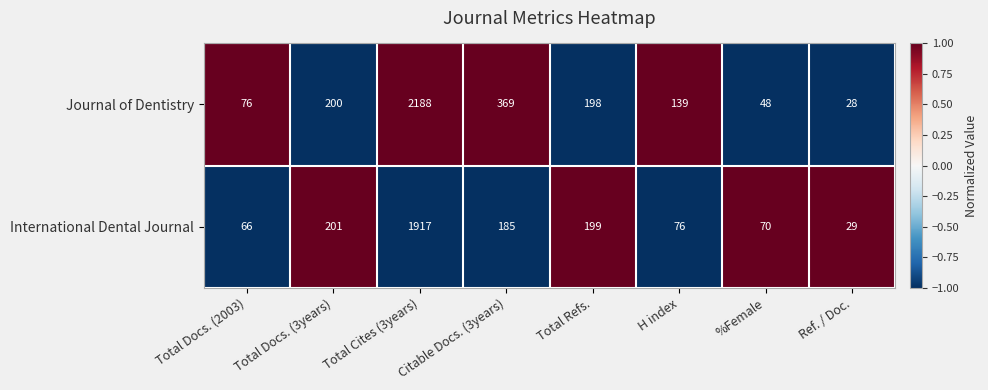

True or false: Journal of Dentistry has a value of 2188 at Total Cites (3years).

True